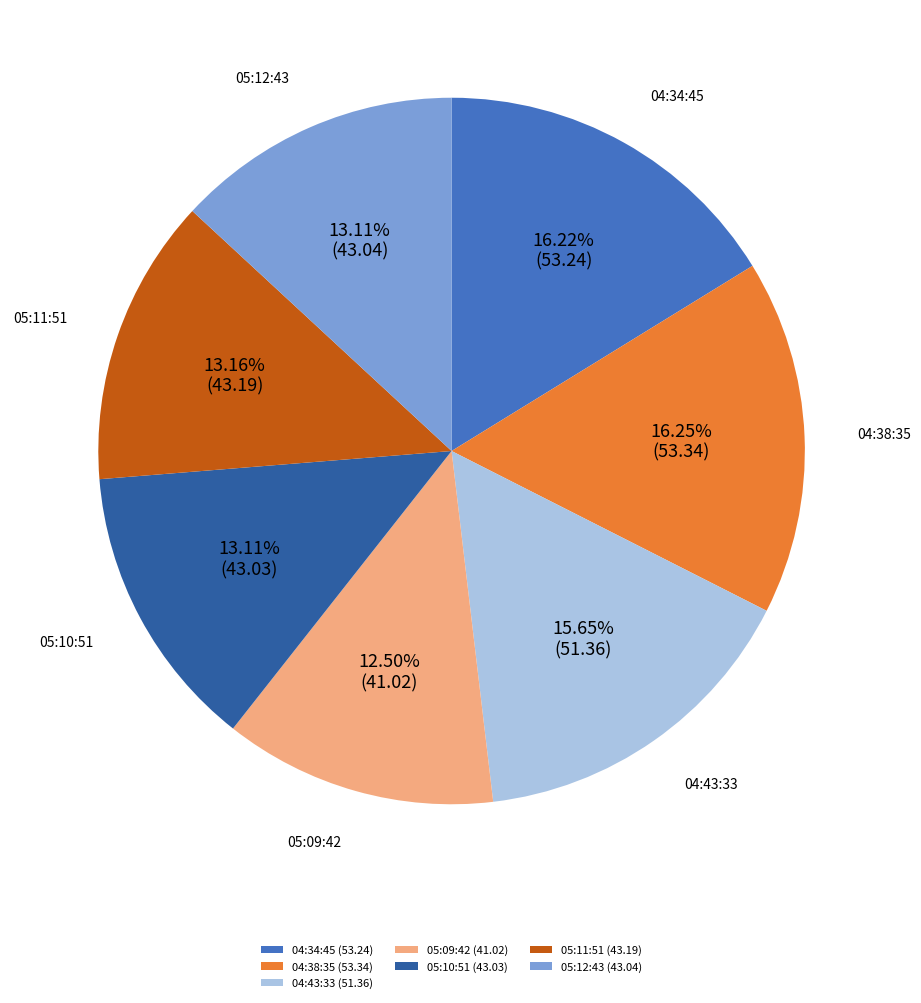

Do 05:12:43 (43.04) and 05:10:51 (43.03) together represent more than half of the pie?

No